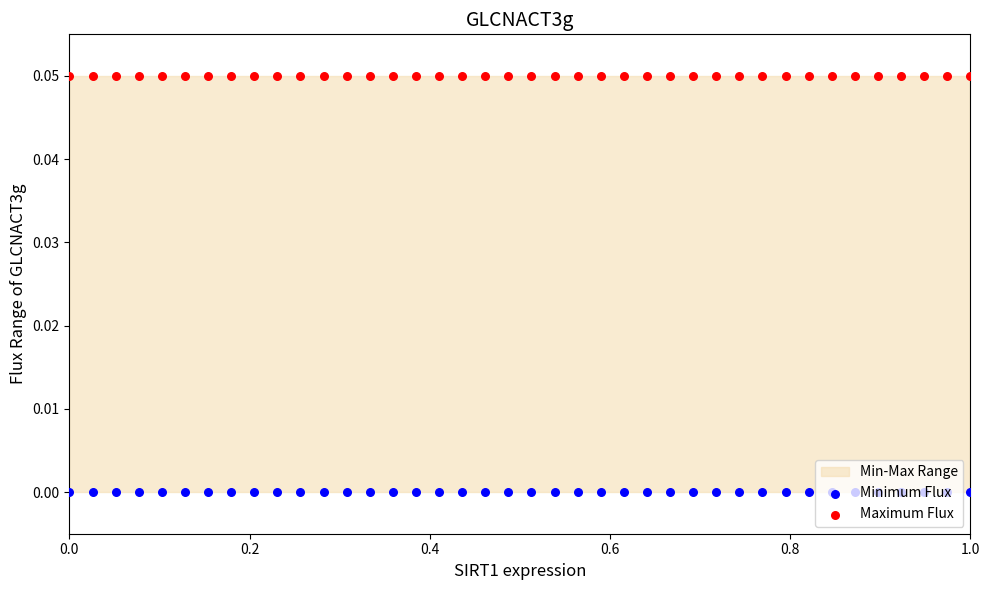

What are all the series names shown in the legend?

Minimum Flux, Maximum Flux